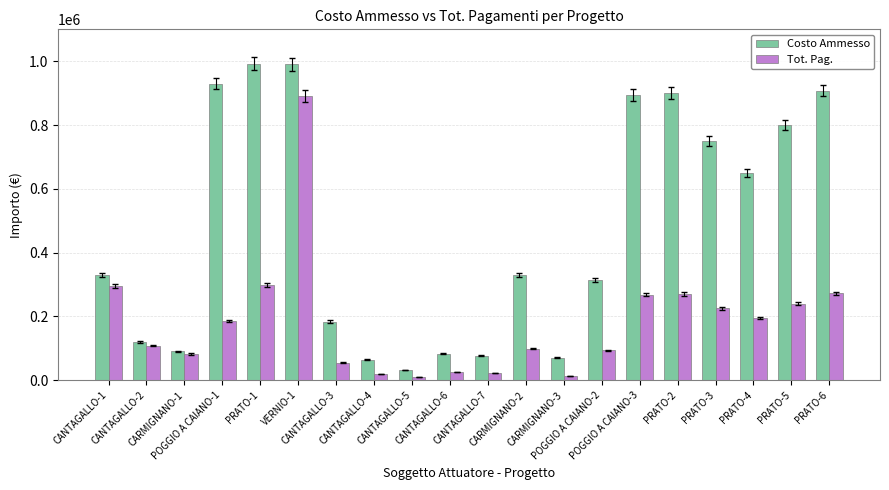

Is it true that Costo Ammesso equals 134672.3 at CANTAGALLO-6?

False